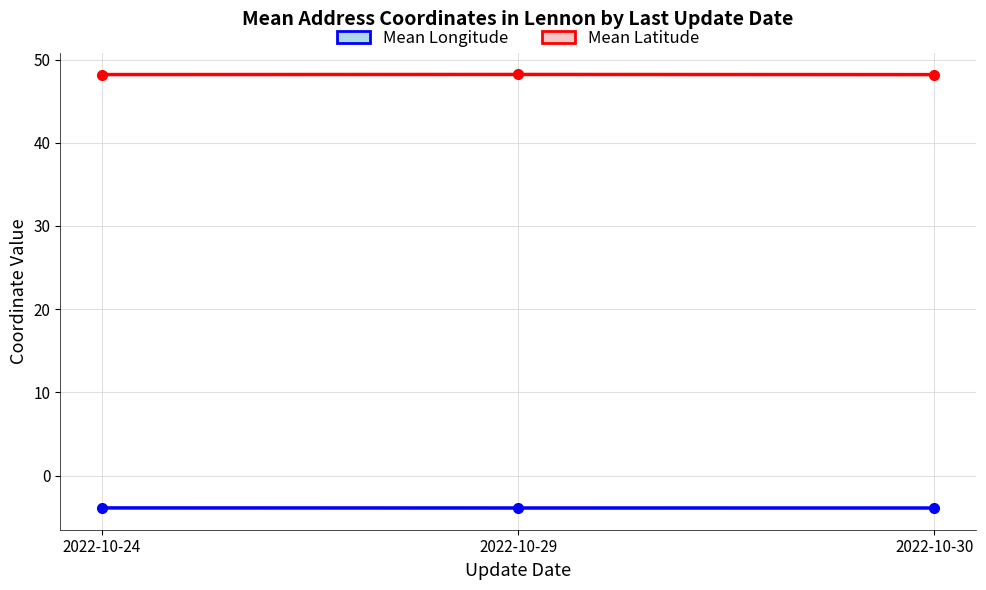

Which has a higher value, 2022-10-30 or 2022-10-24?

2022-10-24